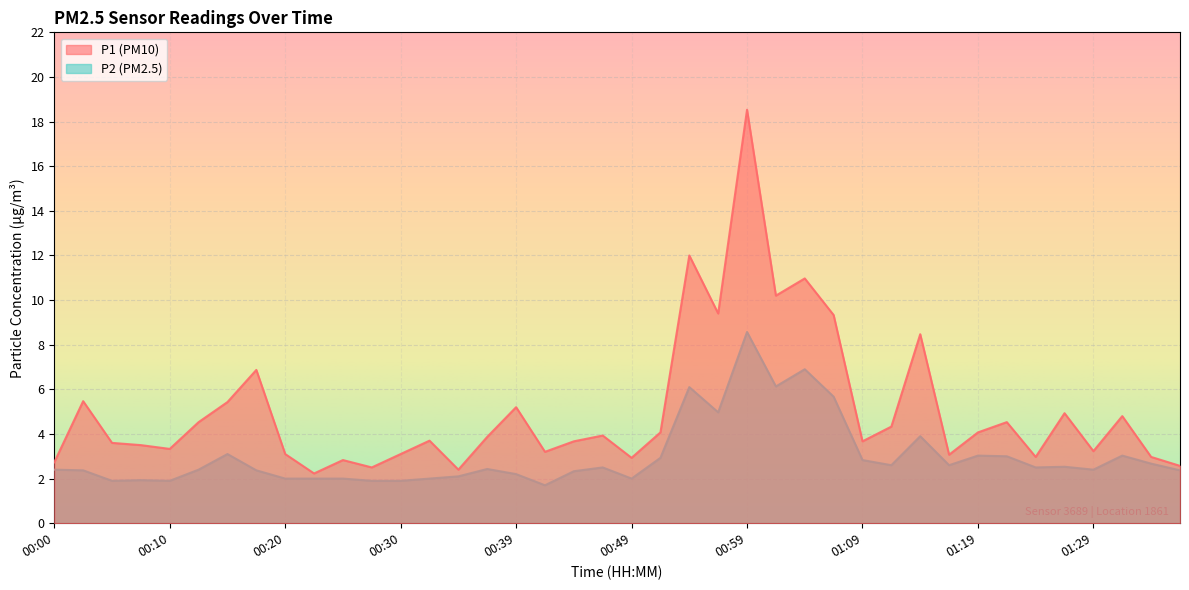

At which category does P2 reach its first local valley?

00:05